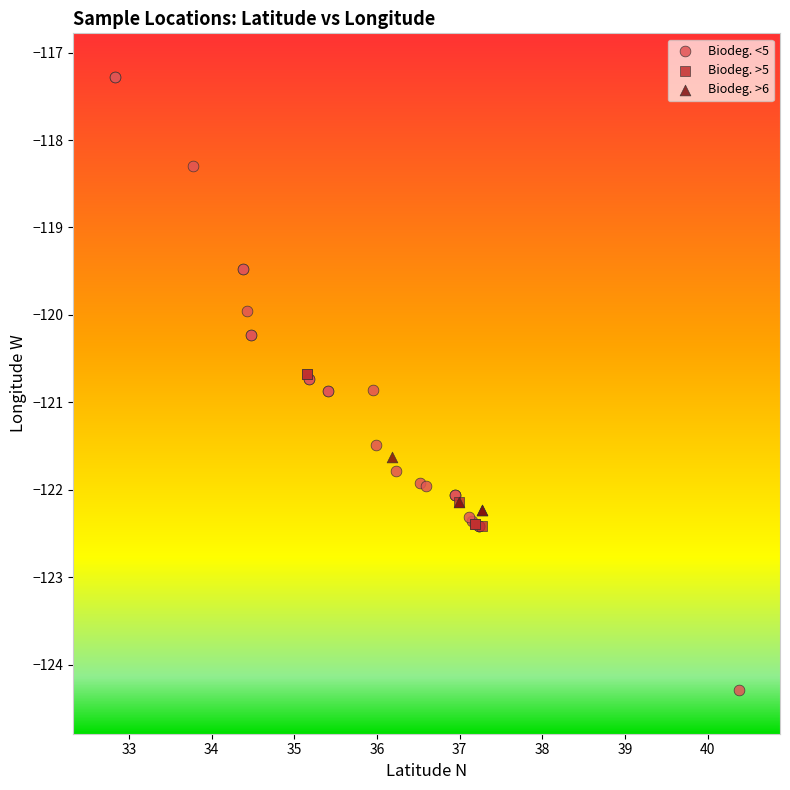

Which series has the widest spread of Y values?

Biodeg. <5